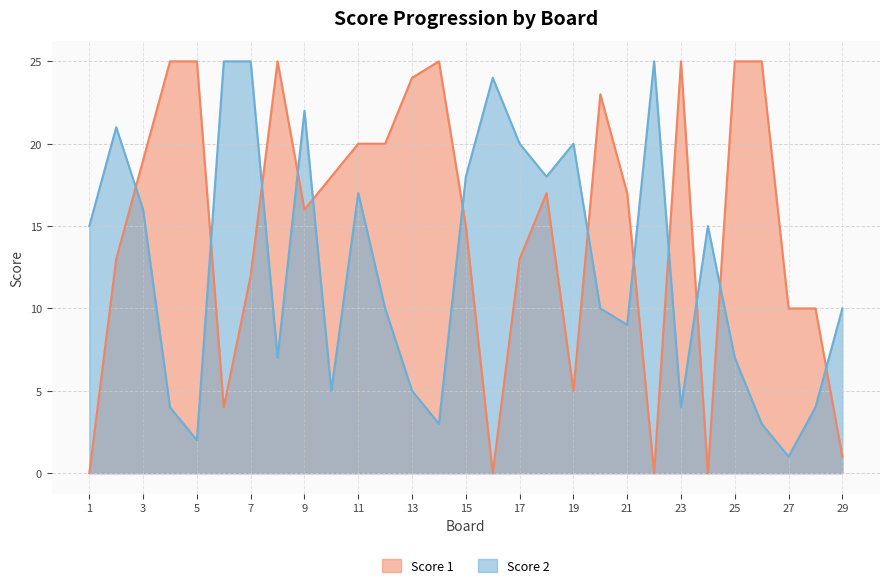

What is the value of the Score 1 point at the 26th from the left?

25